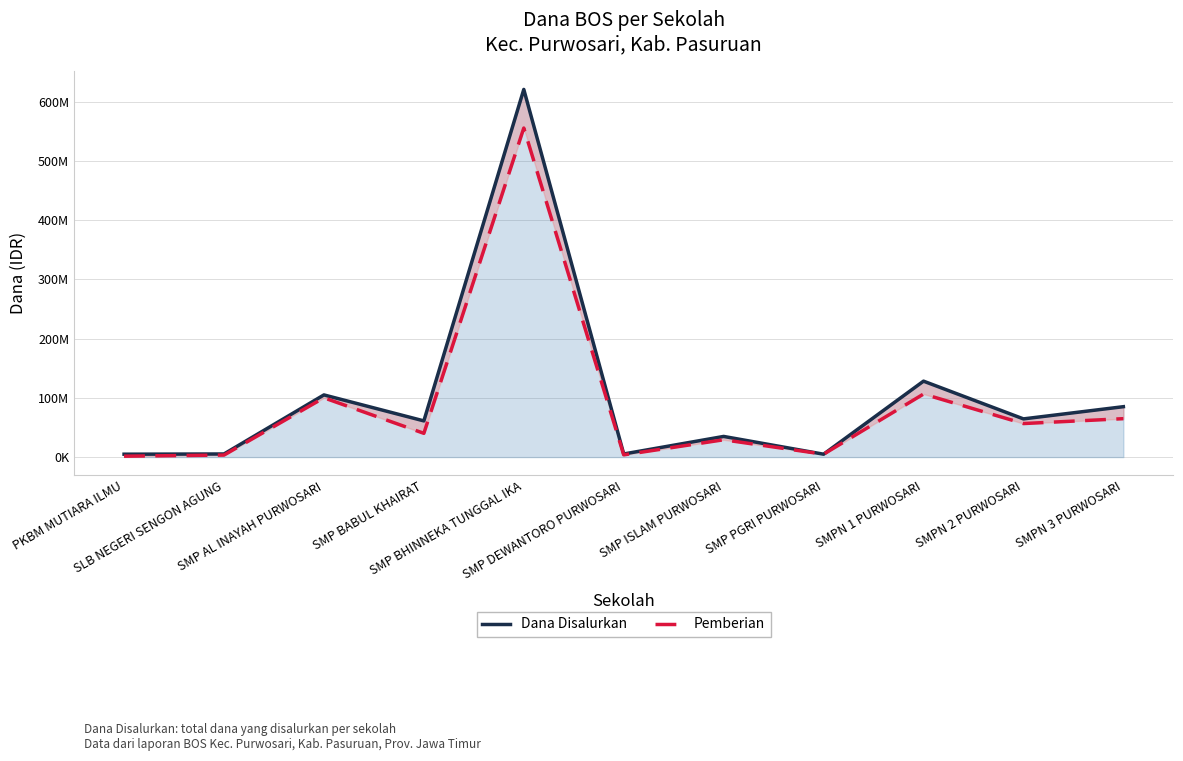

True or false: Dana Disalurkan and Pemberian intersect in this chart.

False